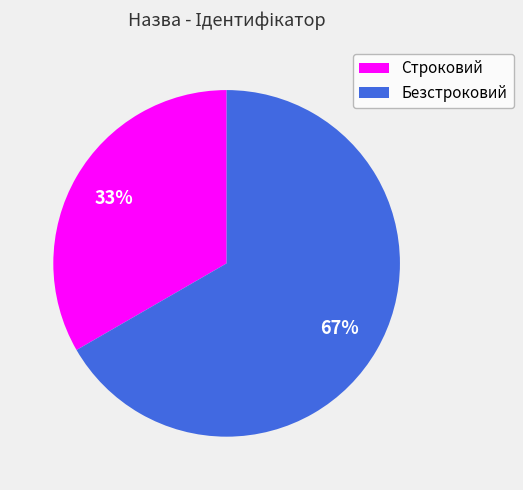

To the nearest percent, what percentage of the pie is Безстроковий?

67%